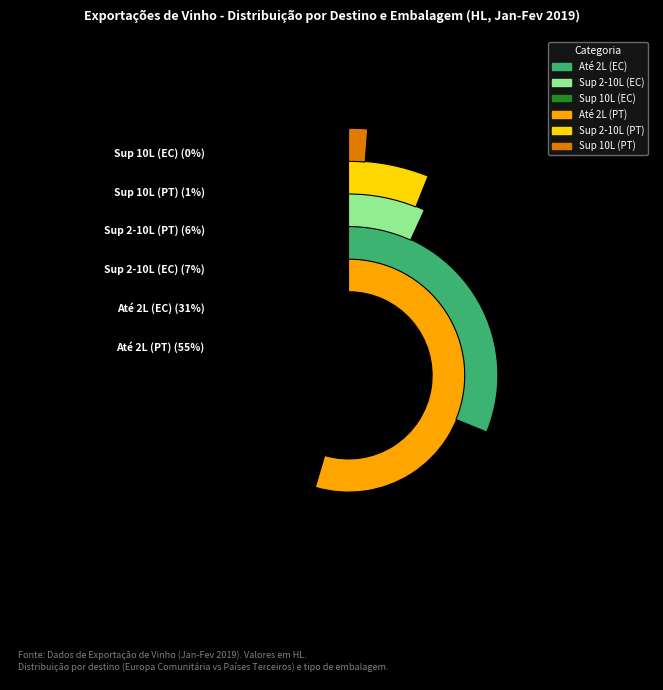

Combined, do Países Terceiros and Europa Comunitária account for over 50%?

Yes